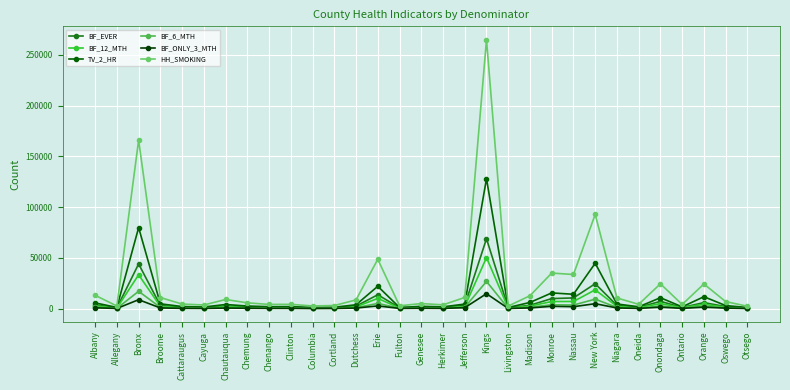

What is the difference between the maximum and minimum values in the BF_12_MTH series?

49816